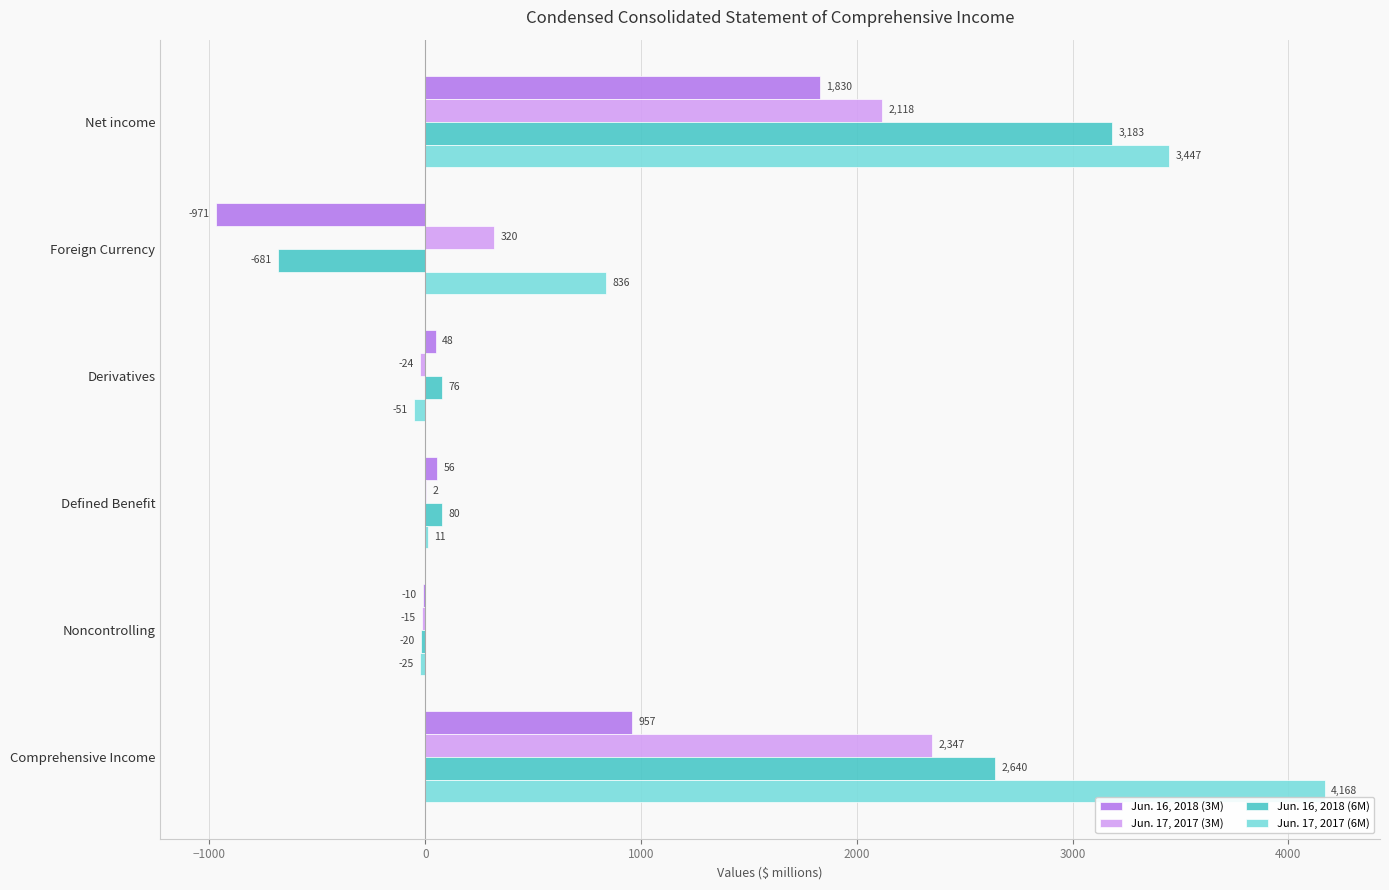

What is the maximum value for Jun. 16, 2018 (3M)?

1830